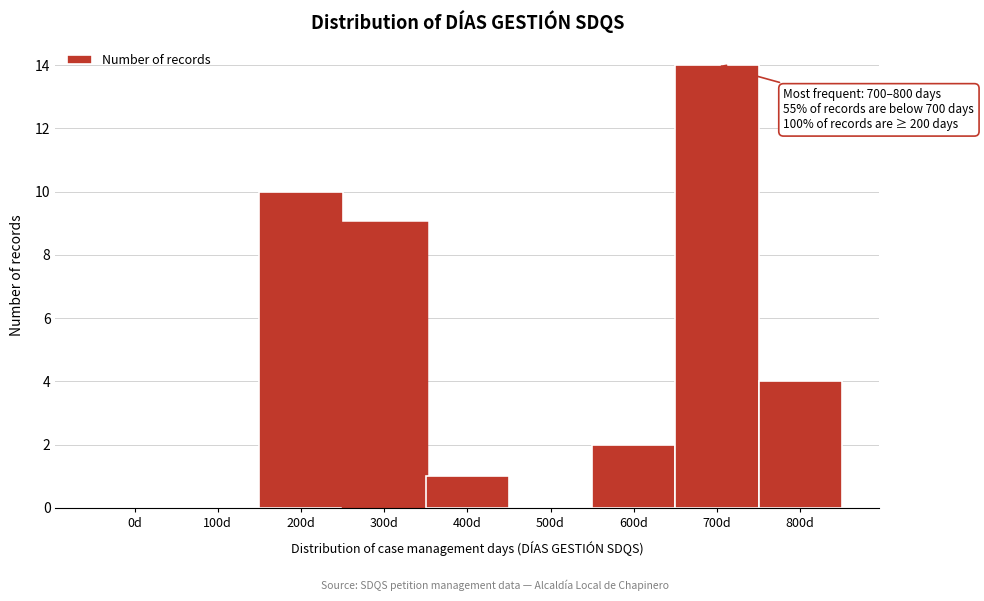

Reading left to right, what are all the values shown in this chart?

0d=0	100d=0	200d=10	300d=9	400d=1	500d=0	600d=2	700d=14	800d=4